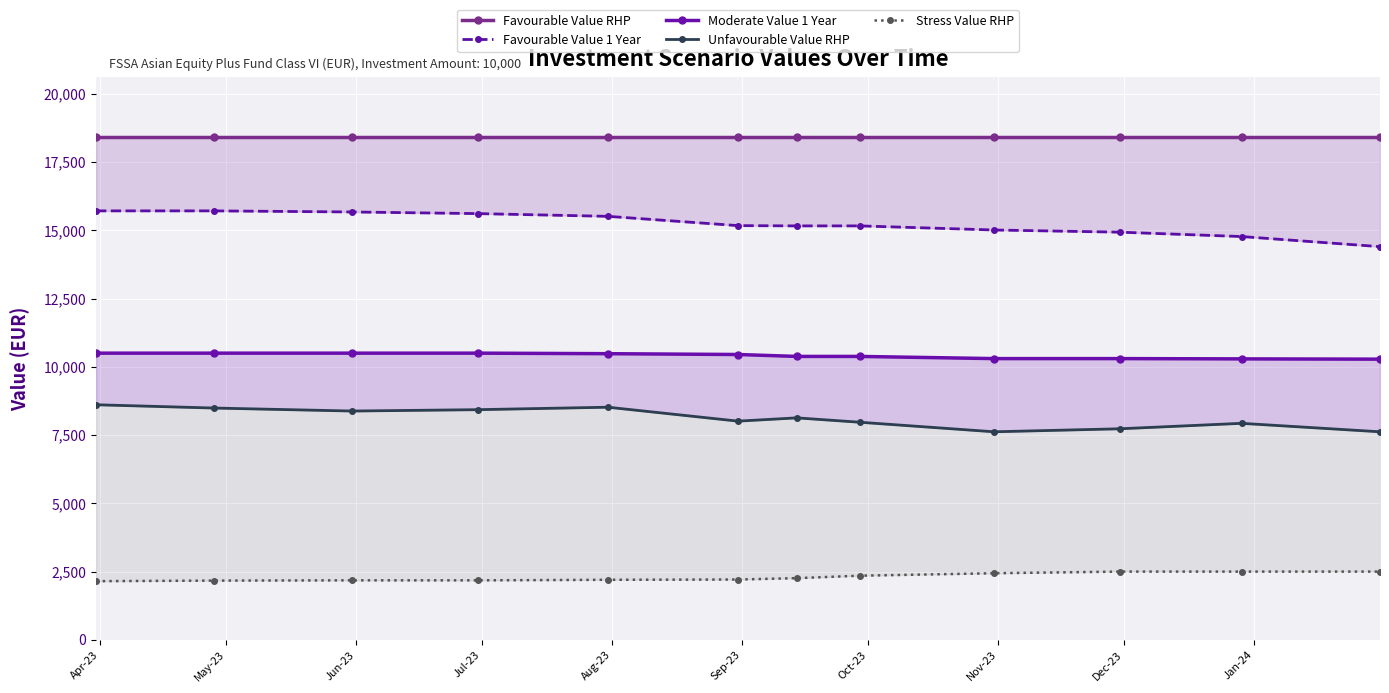

List the series in order of their peak value, highest first.

Favourable Value RHP, Favourable Value 1 Year, Moderate Value 1 Year, Unfavourable Value RHP, Stress Value RHP